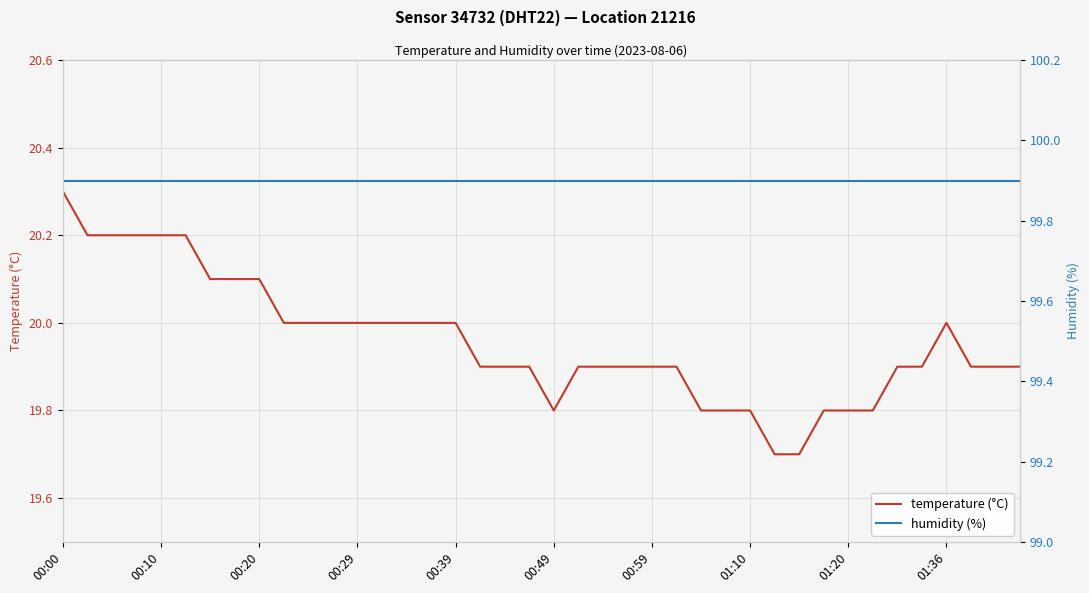

What is the lowest value of the temperature (°C) series?

19.7